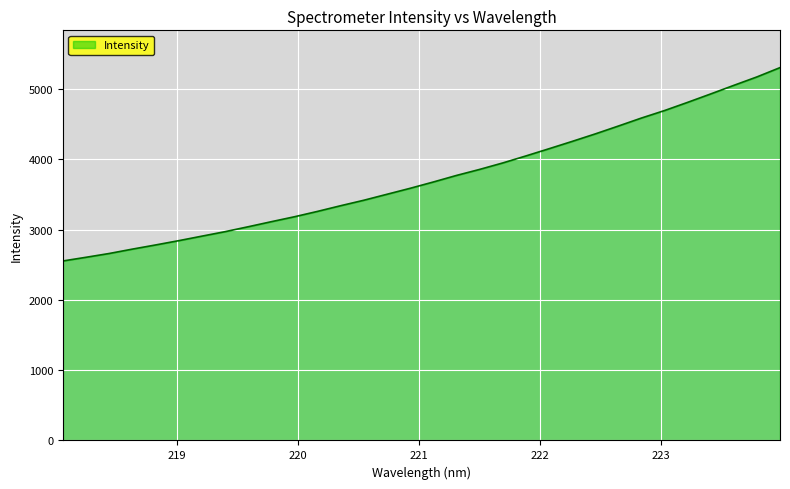

What is the difference between the maximum and minimum values?

2751.4